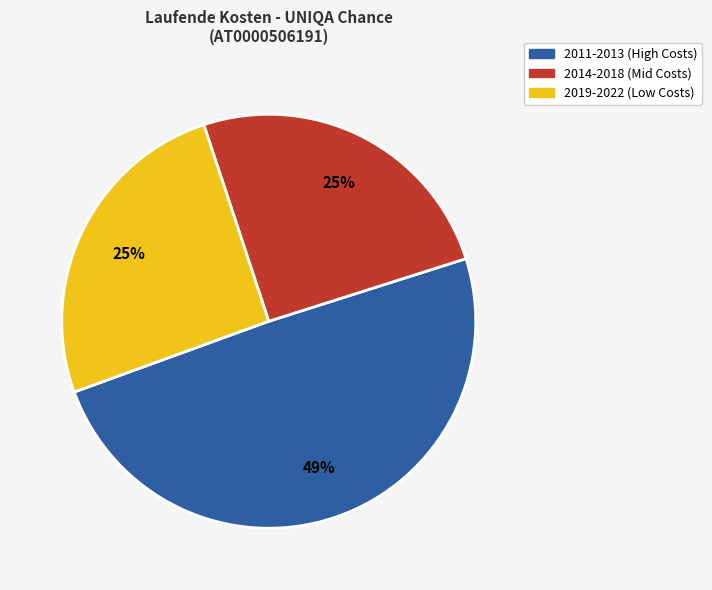

Is there any slice that represents more than half of the pie?

No